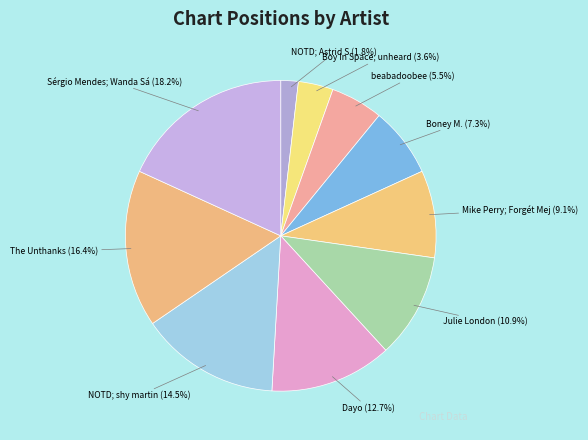

True or false: Boy In Space; unheard accounts for 4% of the total.

True